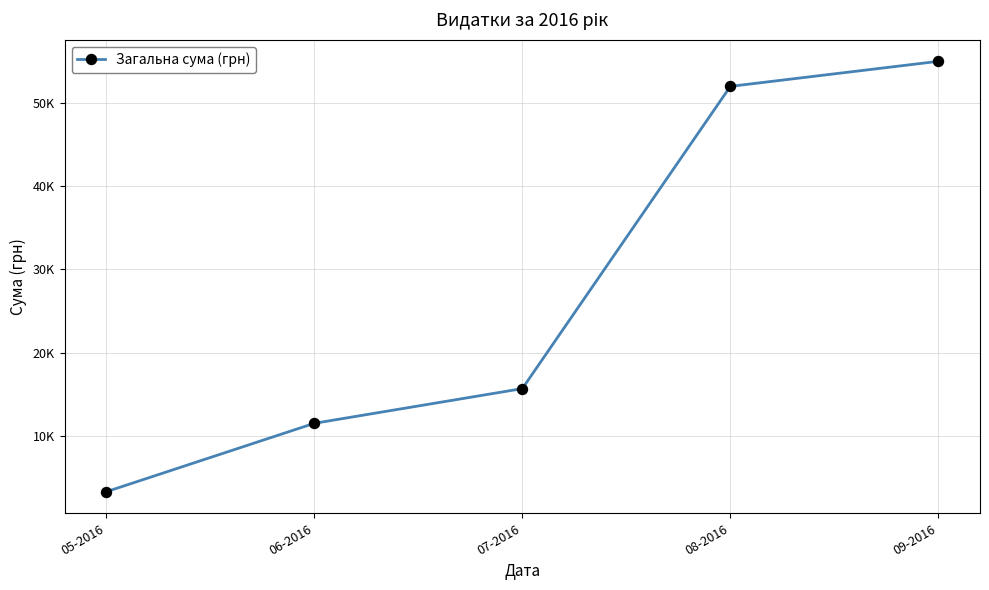

What is the minimum value shown in the chart?

3303.3